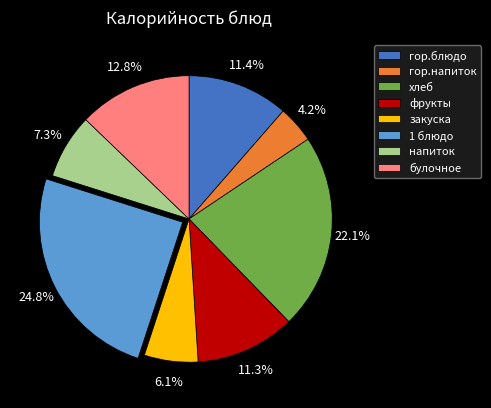

Between гор.напиток and напиток, which is larger?

напиток